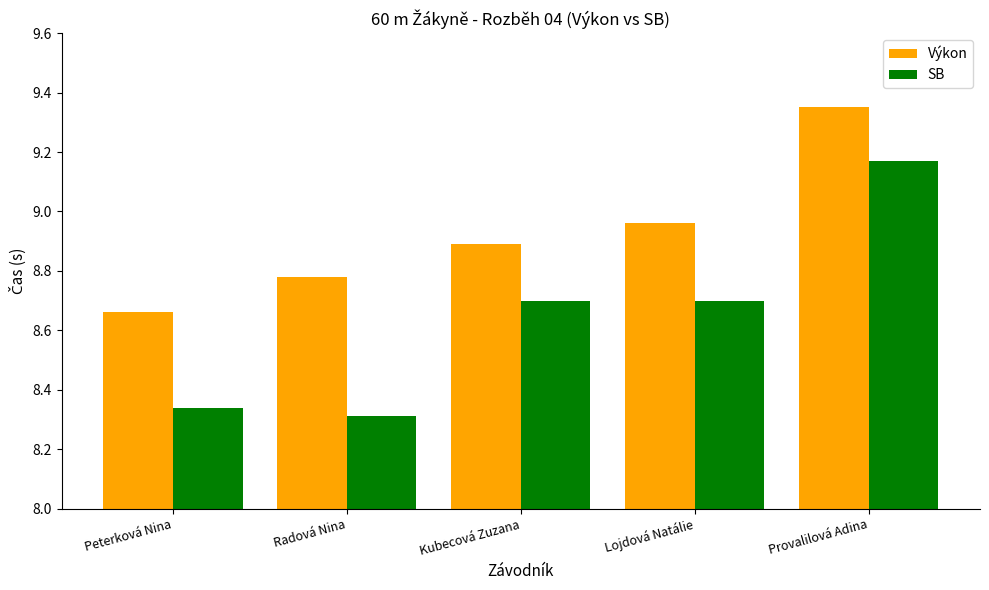

At which label is Výkon closest to 9?

Lojdová Natálie